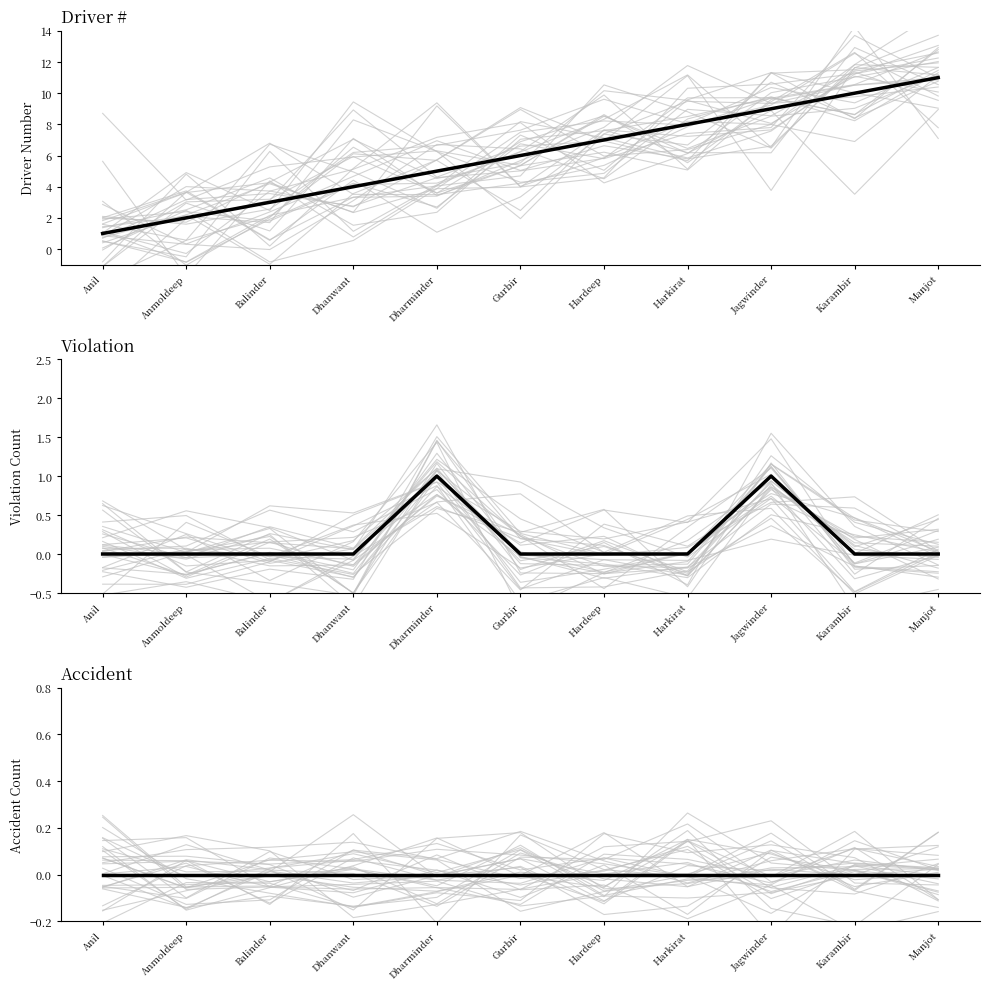

What is the value of the Violation point at the 9th from the left?

1